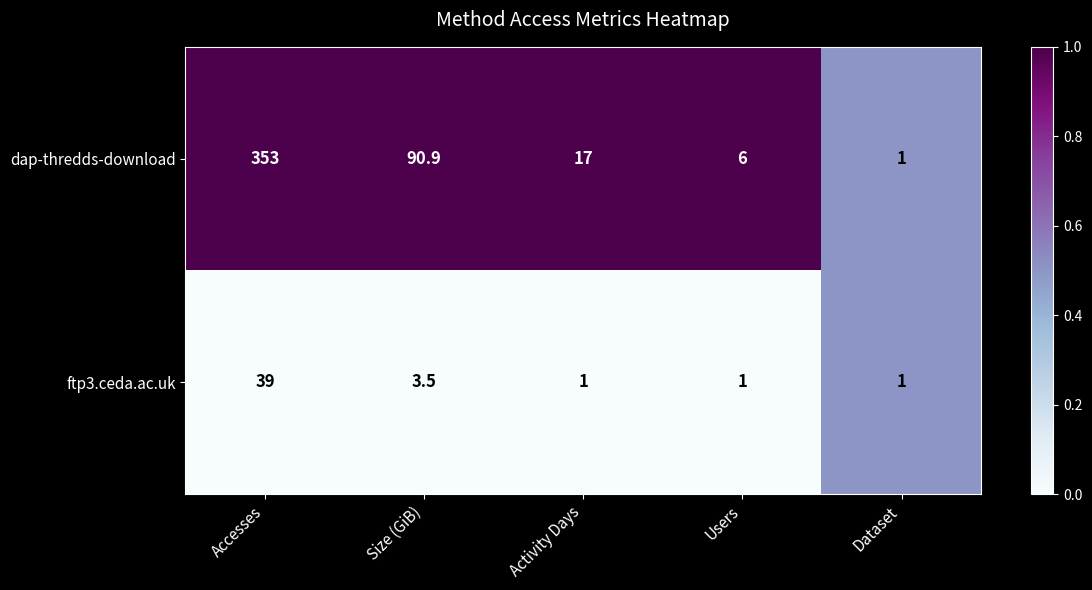

What is the average value of the dap-thredds-download series?

93.6